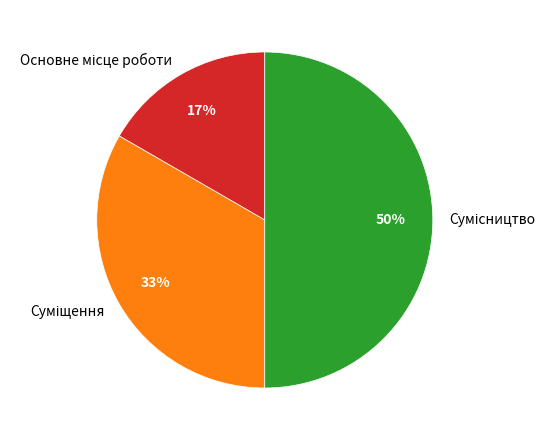

To the nearest percent, what is the difference between the largest and smallest slice percentages?

33%